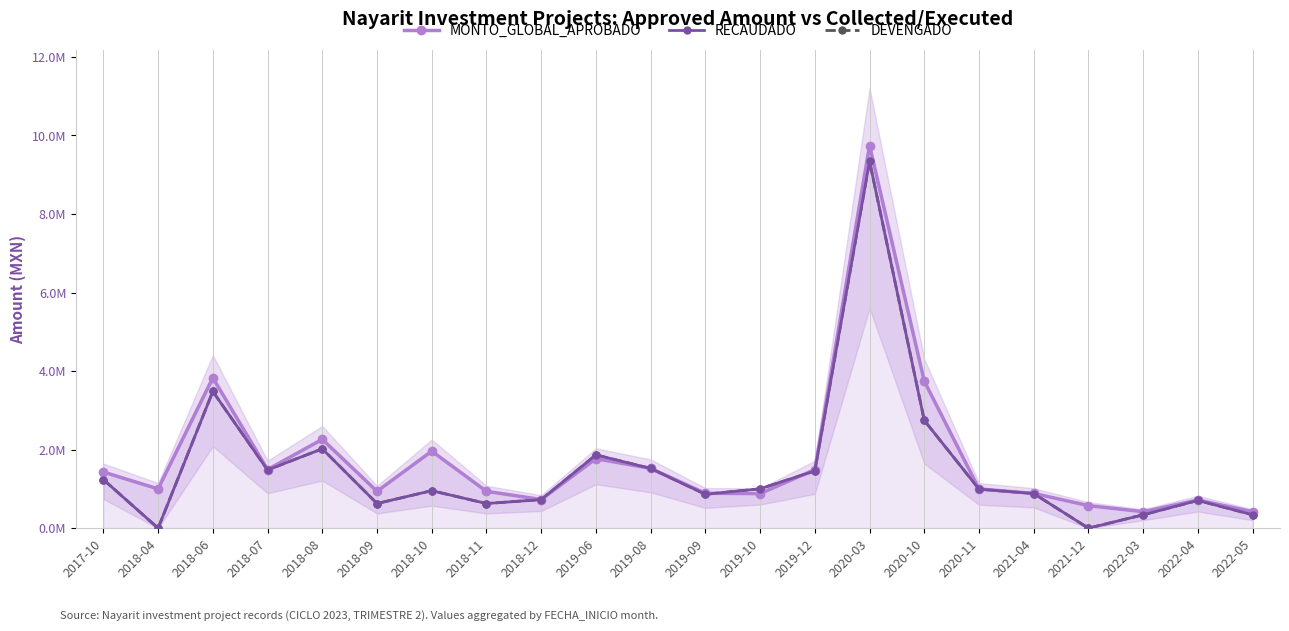

What is the highest value of the MONTO_GLOBAL_APROBADO series?

9743810